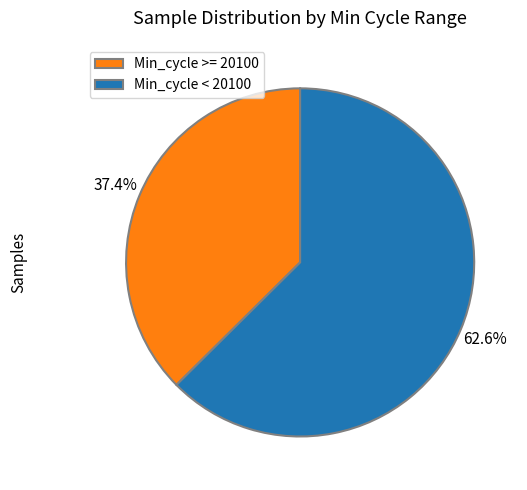

What is the largest slice in the pie chart?

Min_cycle < 20100